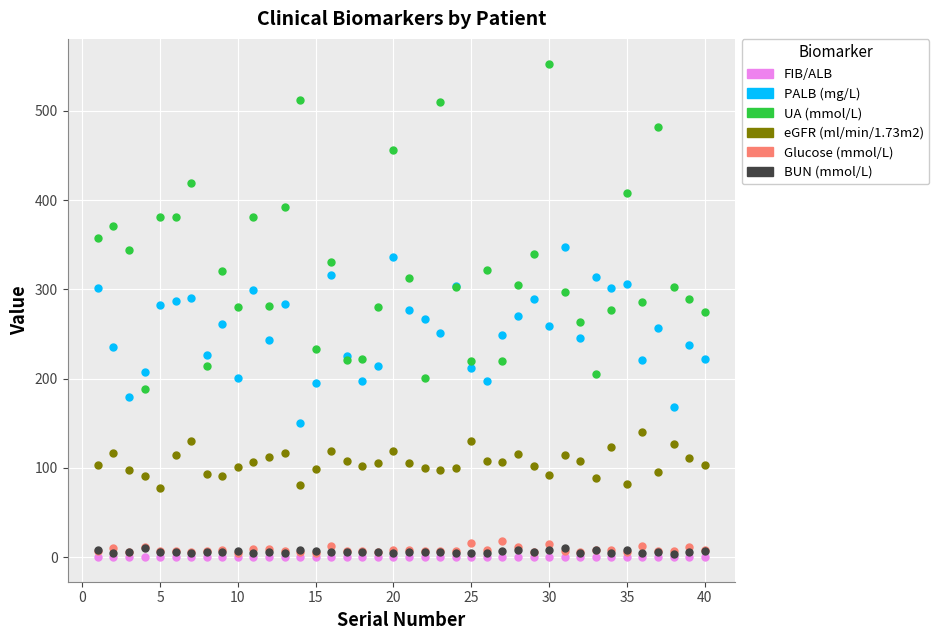

Which series has the largest total across all categories?

UA (mmol/L)